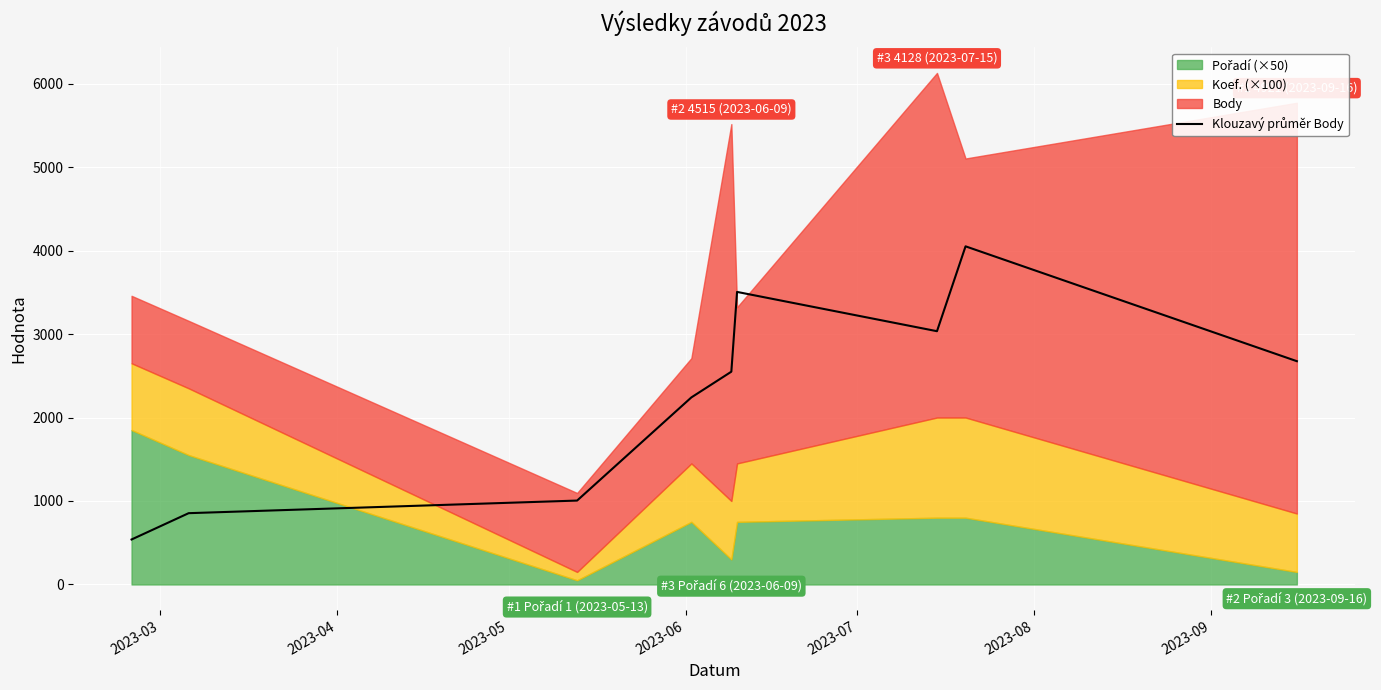

Reading left to right, what are all the values shown in this chart?

538.7	854.0	1005.0	2240.7	2549.0	3504.7	3034.0	4050.7	2674.7